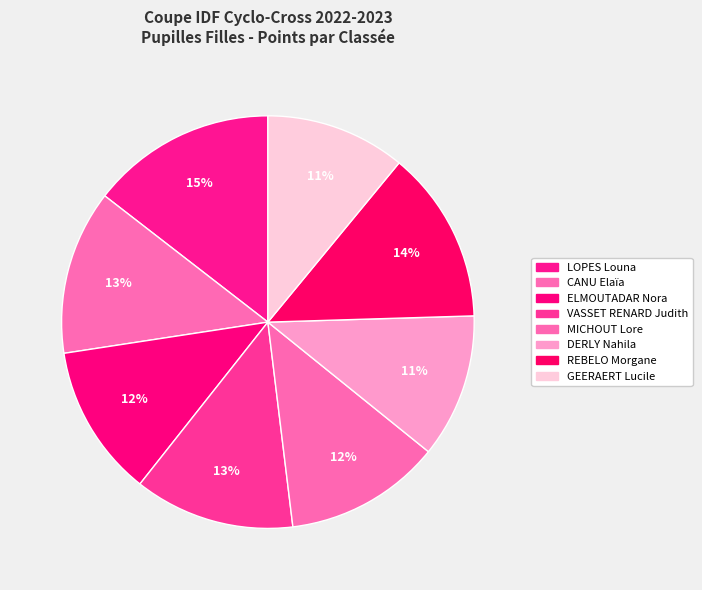

What percentage is the CANU Elaïa slice, to the nearest percent?

13%